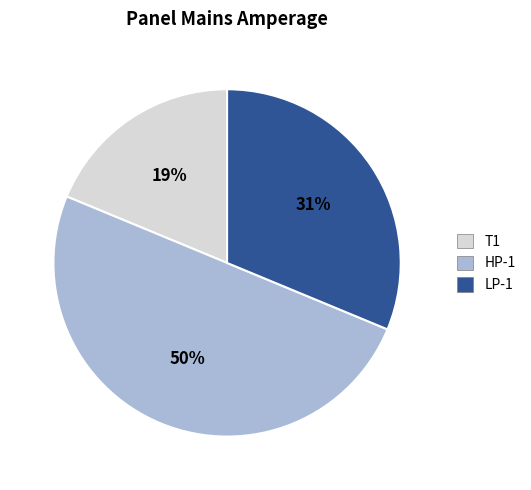

What percentage is the T1 slice, to the nearest percent?

19%